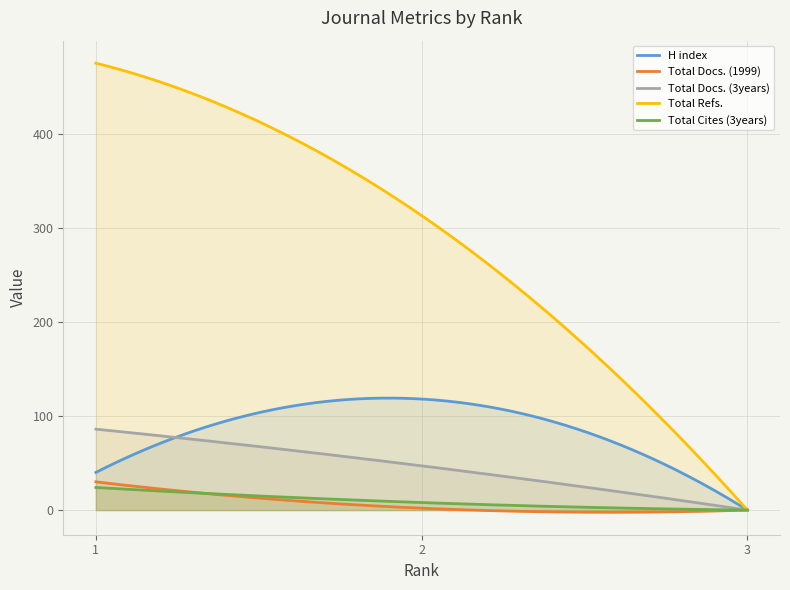

What is the sum of the H index values at 2 and 3?

118